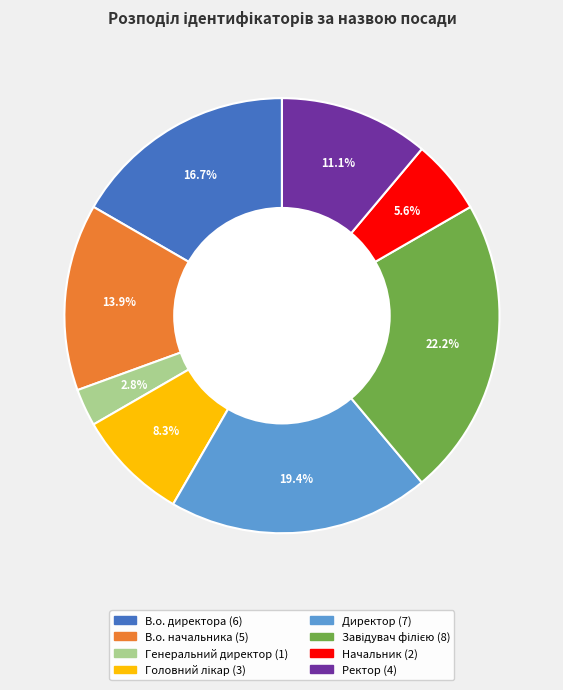

Is there any slice that represents more than half of the pie?

No